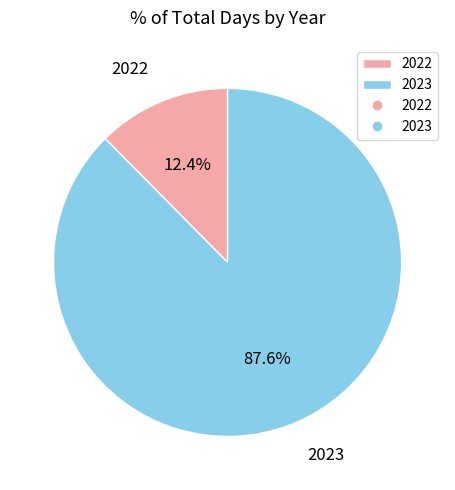

Between 2022 and 2023, which is larger?

2023